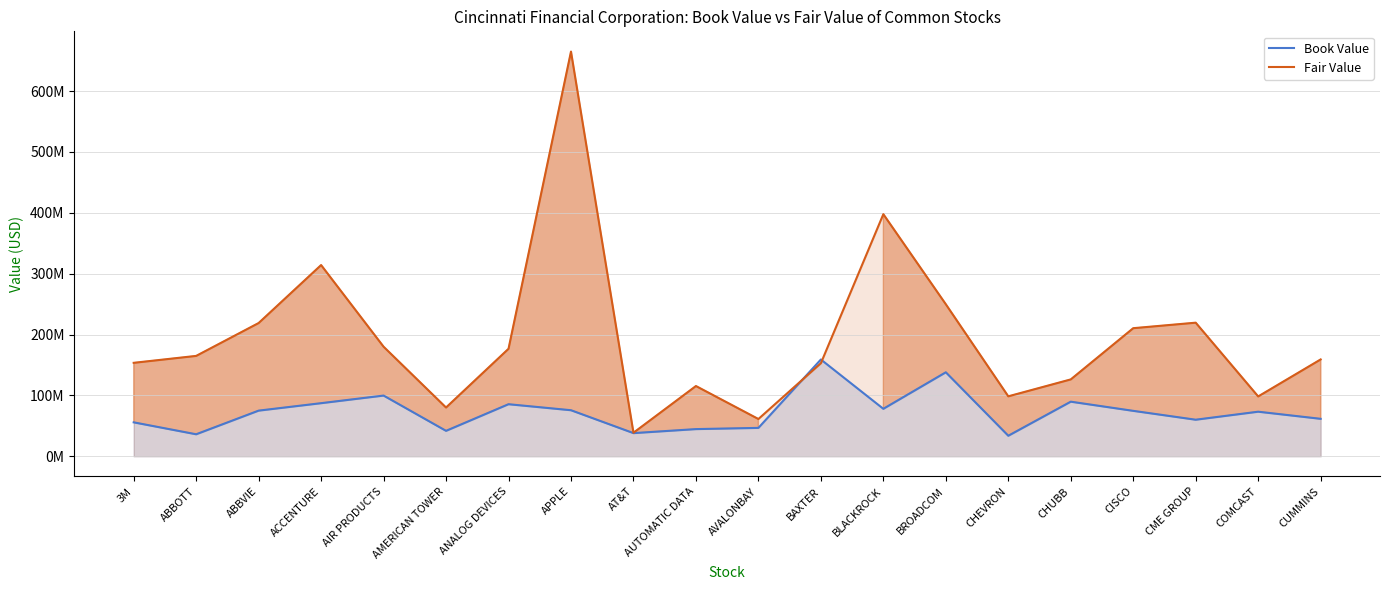

What is the maximum value shown in the chart?

664940800.0